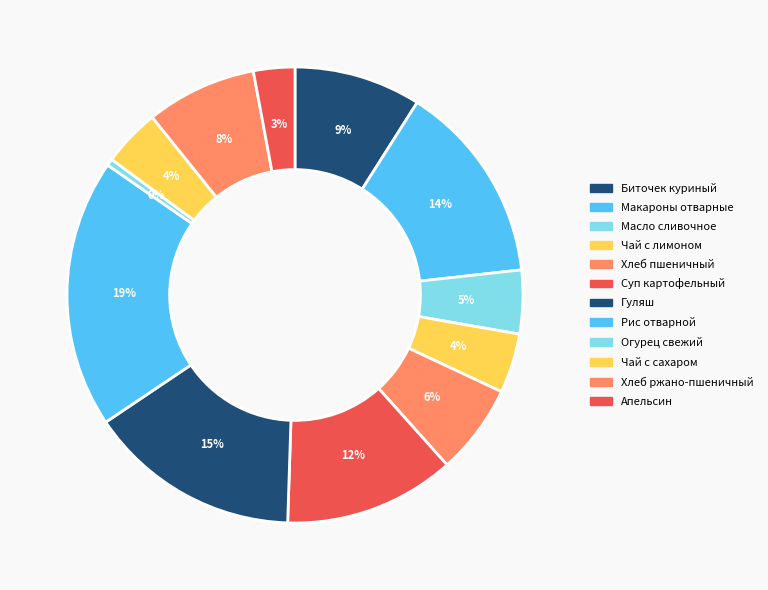

How many slices are in this pie chart?

12